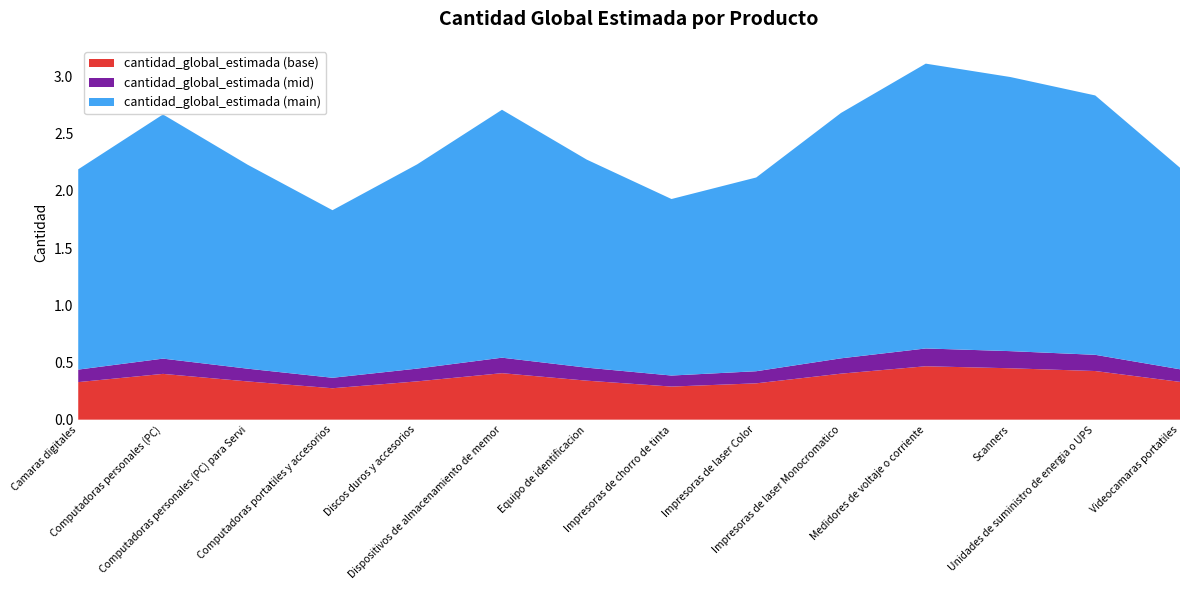

What are all the series names shown in the legend?

cantidad_global_estimada (base), cantidad_global_estimada (mid), cantidad_global_estimada (main)